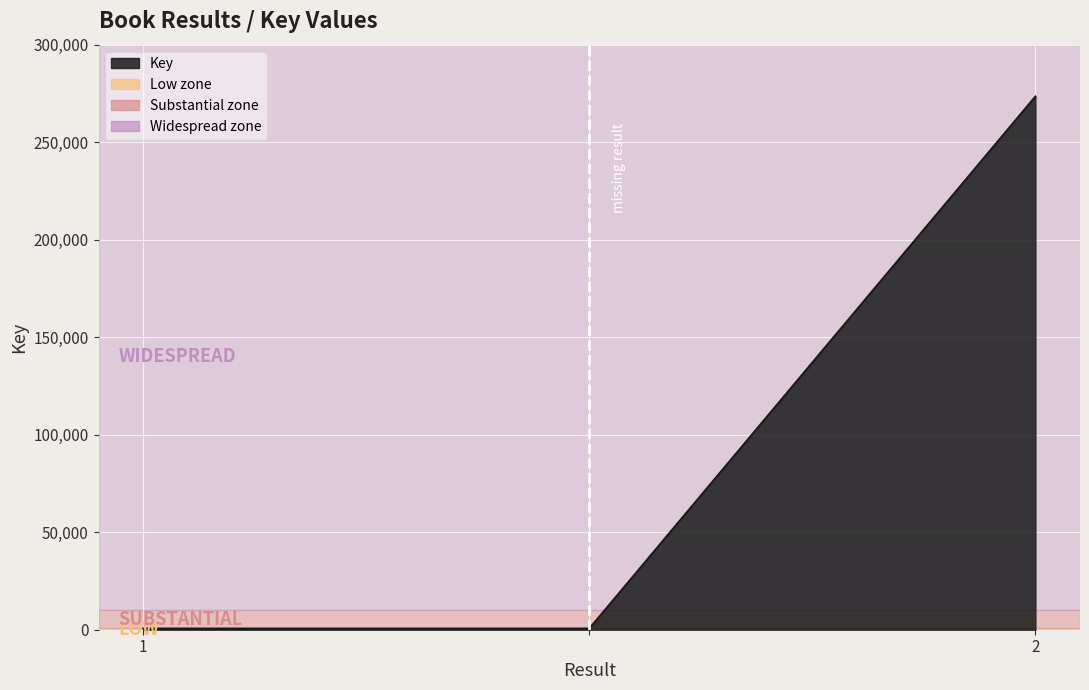

What is the sum of all values?

274944